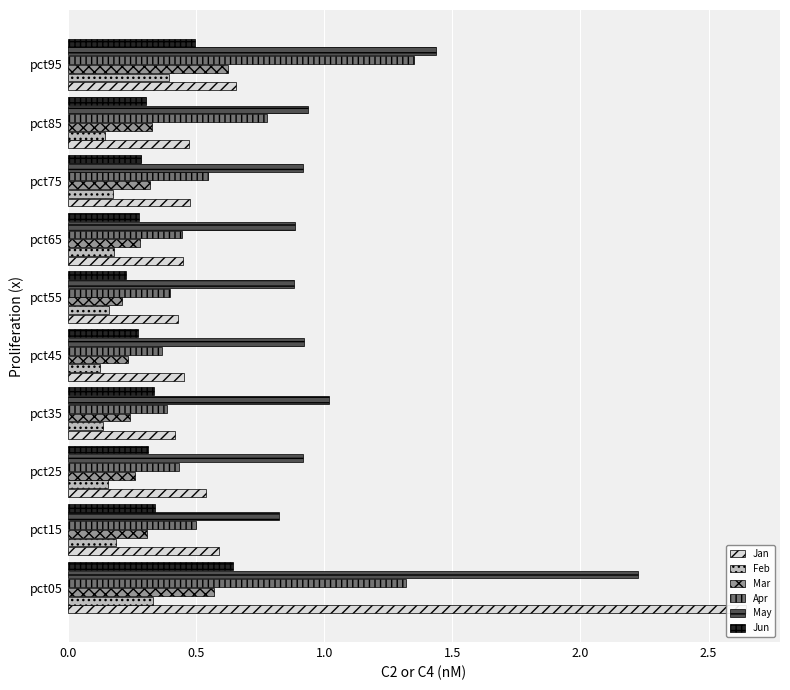

The Jan series shows 0.5 at pct85. True or false?

True